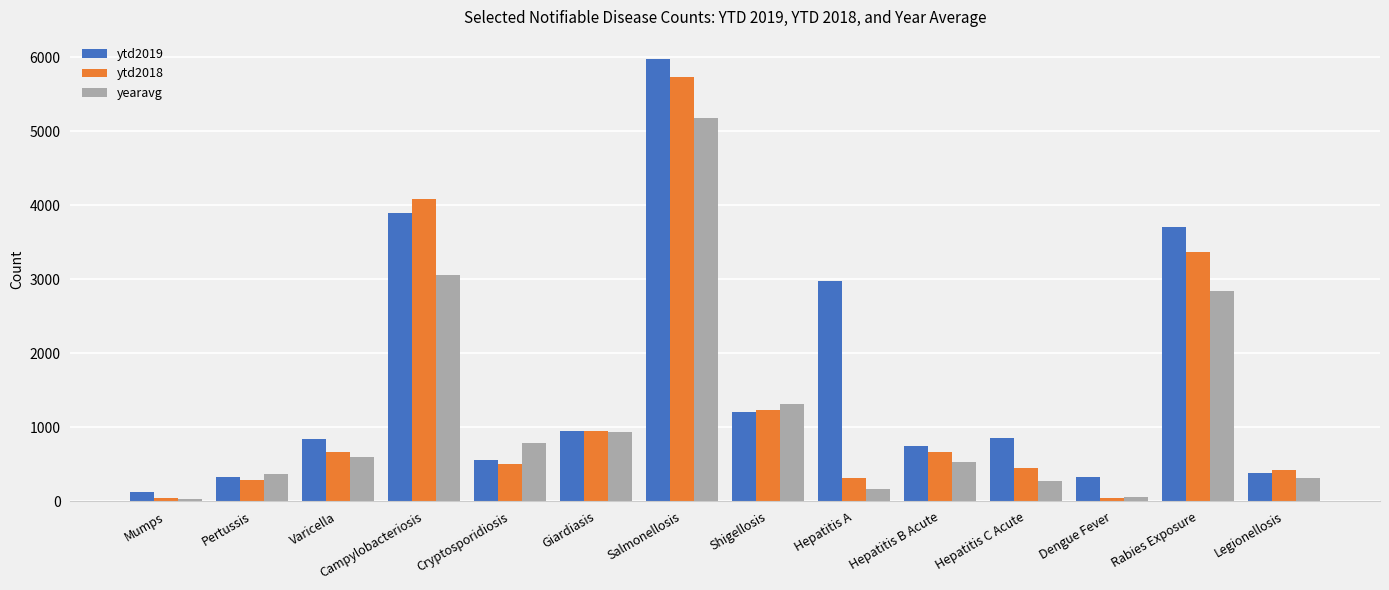

What is the sum of the yearavg values at Pertussis and Legionellosis?

676.4